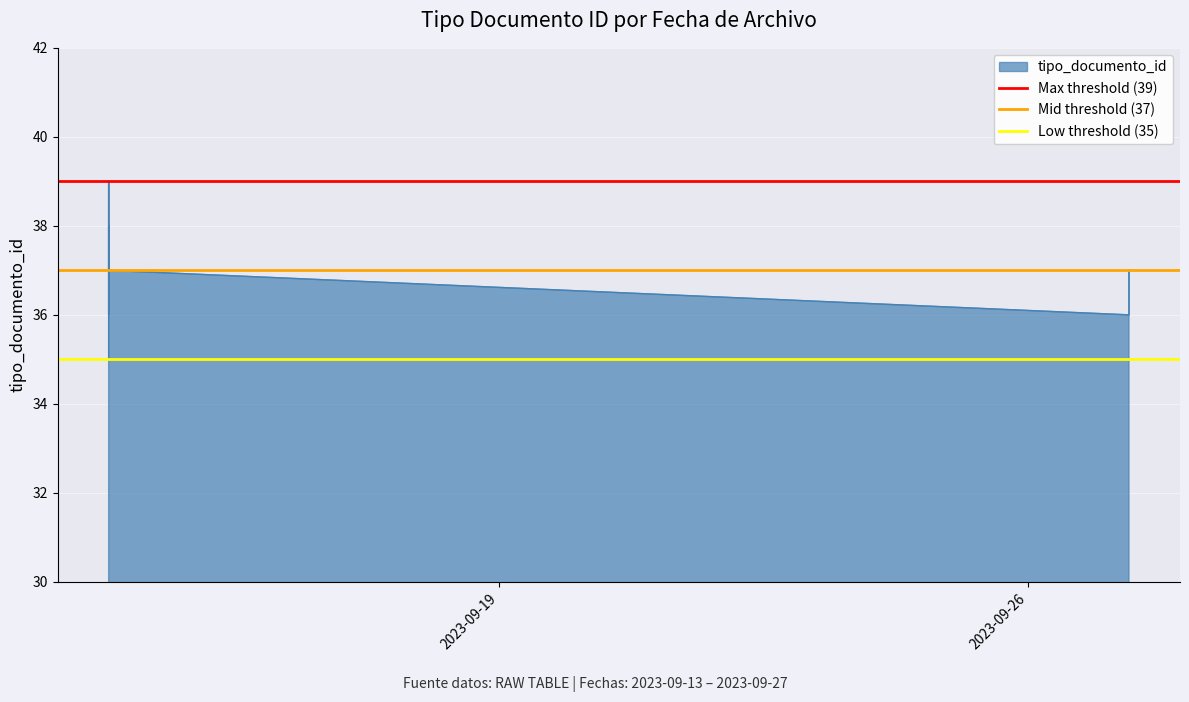

How many data points does each series have?

2